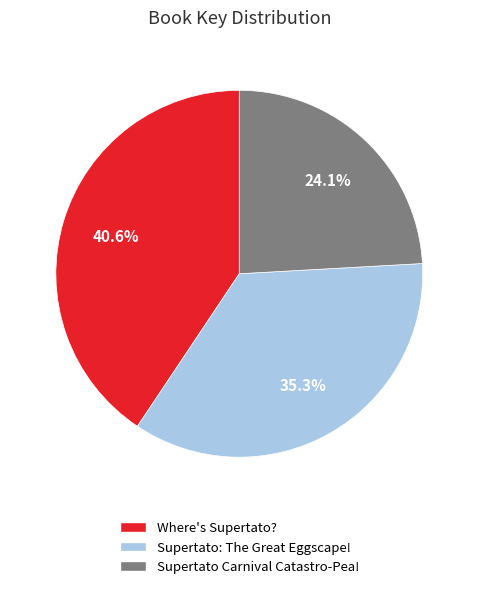

Combined, do Where's Supertato? and Supertato Carnival Catastro-Pea! account for over 50%?

Yes